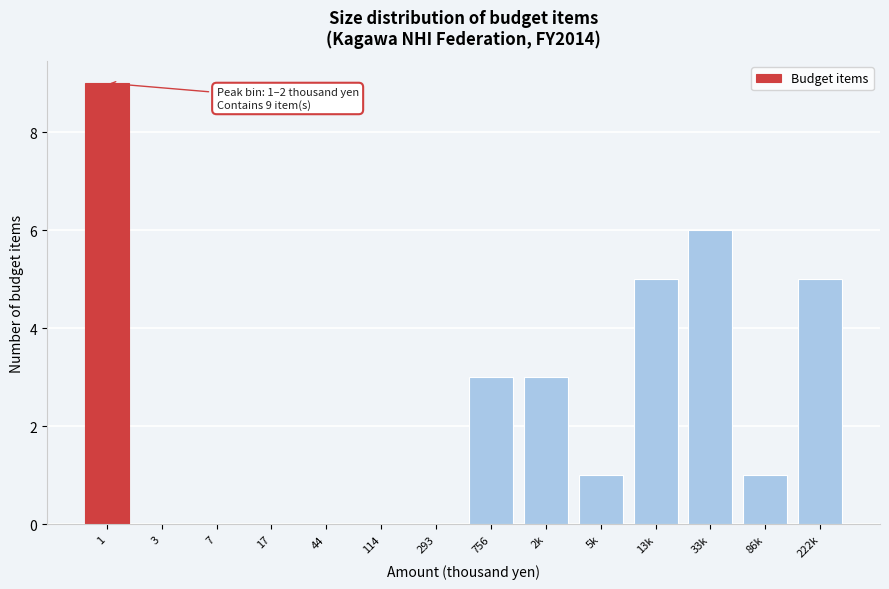

Reading left to right, what are all the values shown in this chart?

1=9	3=0	7=0	17=0	44=0	114=0	293=0	756=3	2k=3	5k=1	13k=5	33k=6	86k=1	222k=5